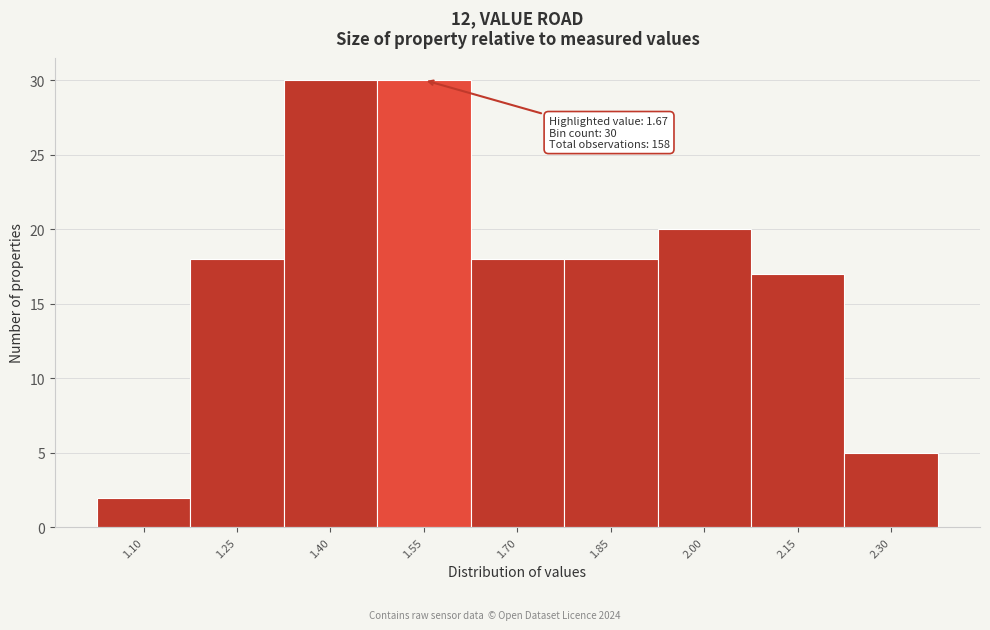

Reading right to left, transcribe all the data shown in this chart.

5	17	20	18	18	30	30	18	2